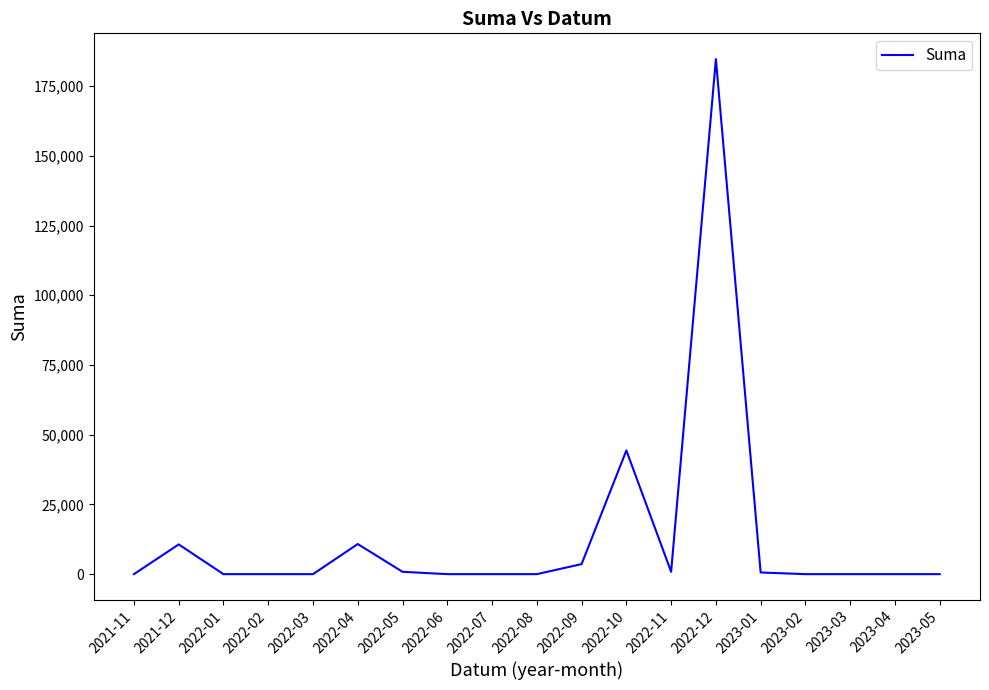

Which label corresponds to the largest value in the chart?

2022-12